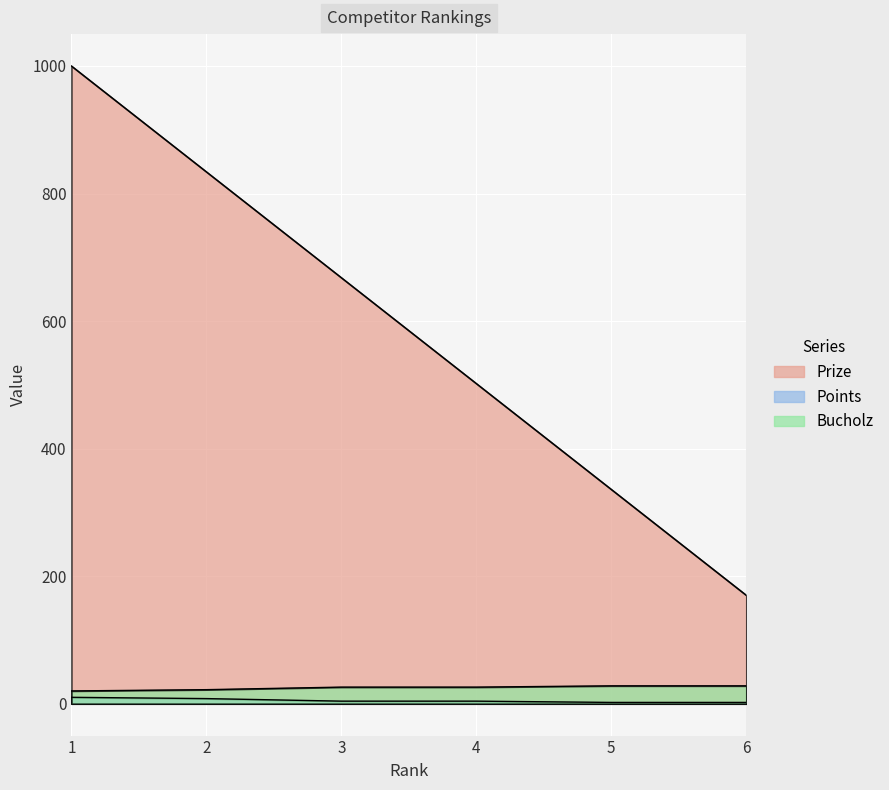

True or false: Prize and Points cross at least once.

False